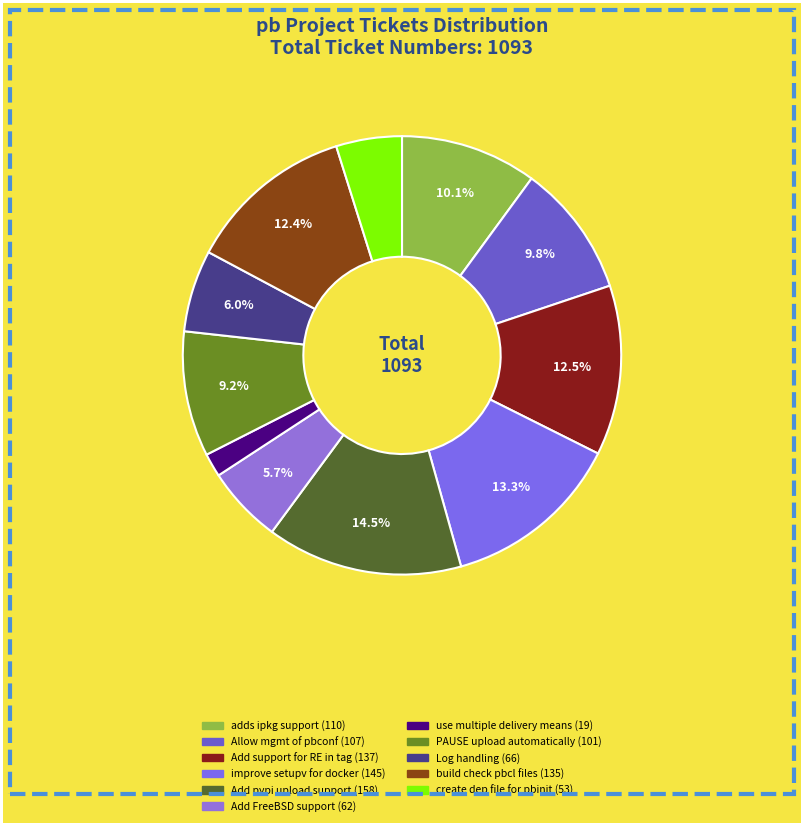

Rank the categories by value from highest to lowest.

Add pypi upload support, improve setupv step for docker, Add support for RE in tag, build should check pbcl files, adds ipkg support, Allow management of pbconf, PAUSE upload automatically, Log handling, Add FreeBSD packaging support, create a new dep file for pbinit, use multiple delivery means